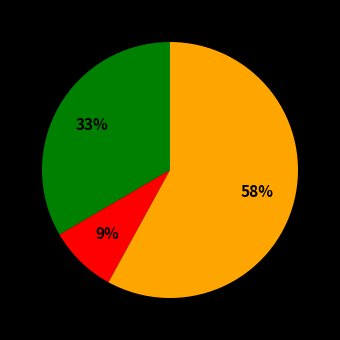

To the nearest percent, what is the difference between the largest and smallest slice percentages?

49%